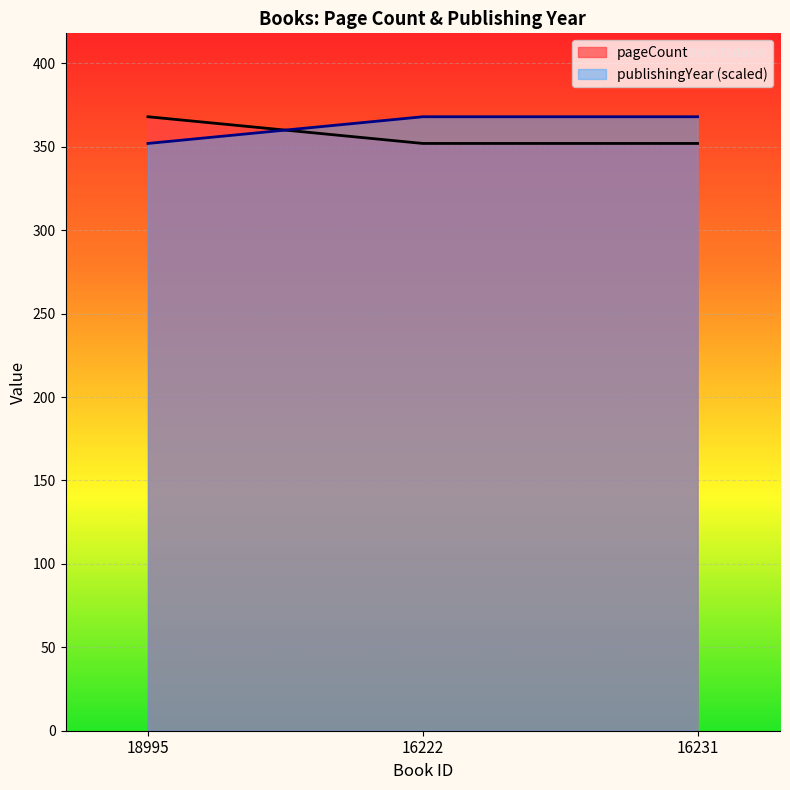

Which has a higher value, 16222 or 16231?

16222